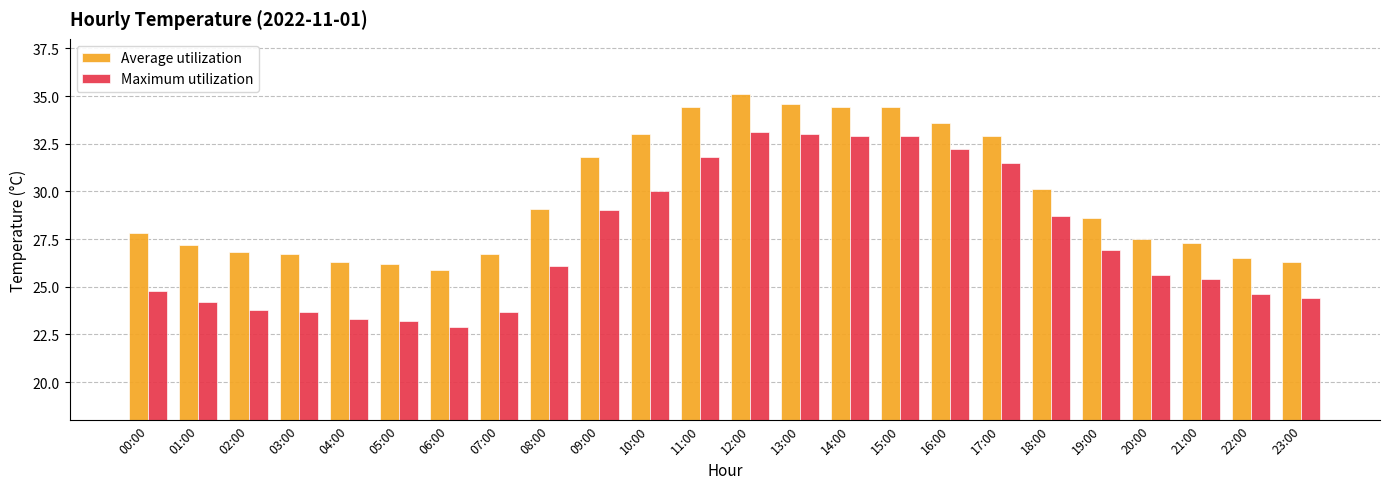

Are the bars horizontal?

No